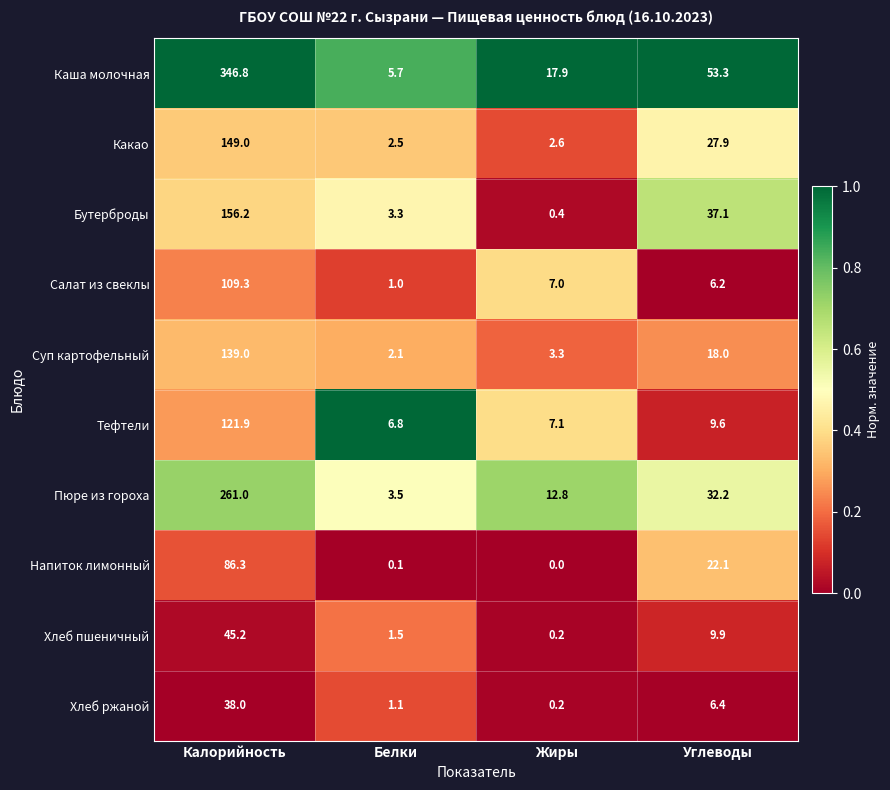

What is the difference between the maximum and second lowest values in the Пюре из гороха series?

248.2